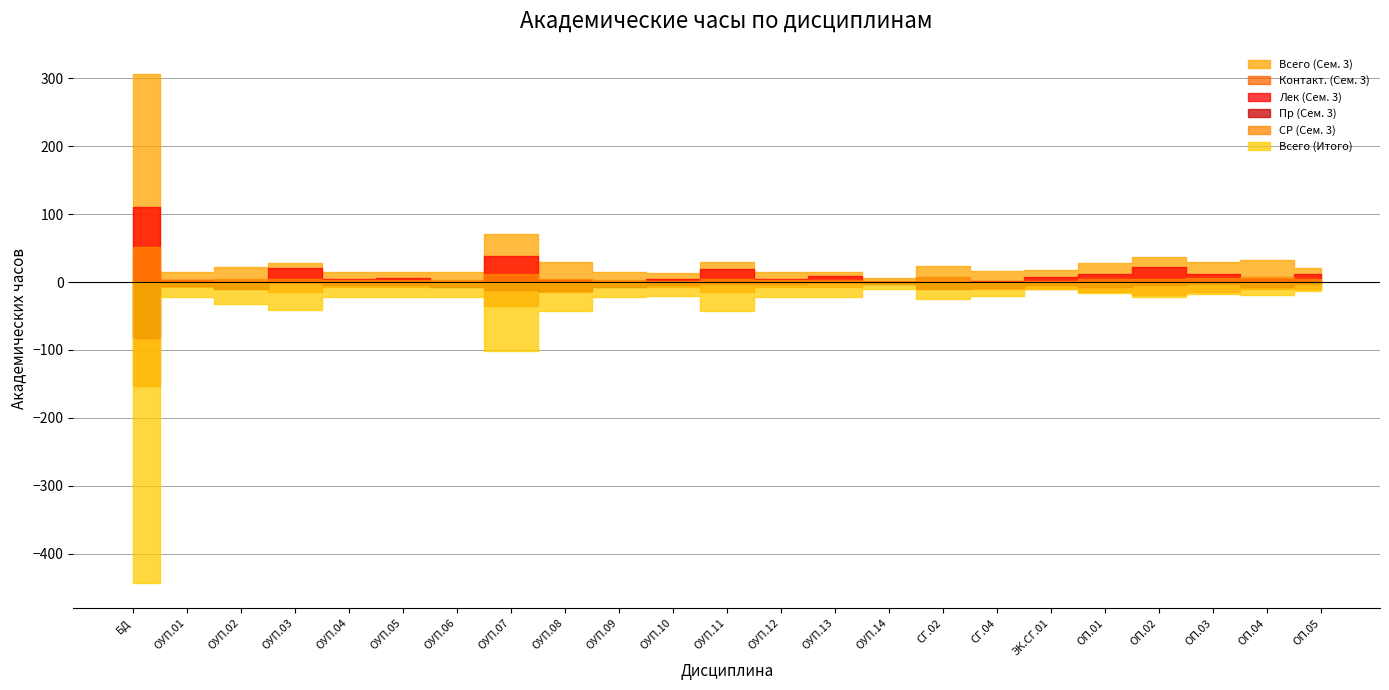

At which category is the sum across all series the highest?

БД